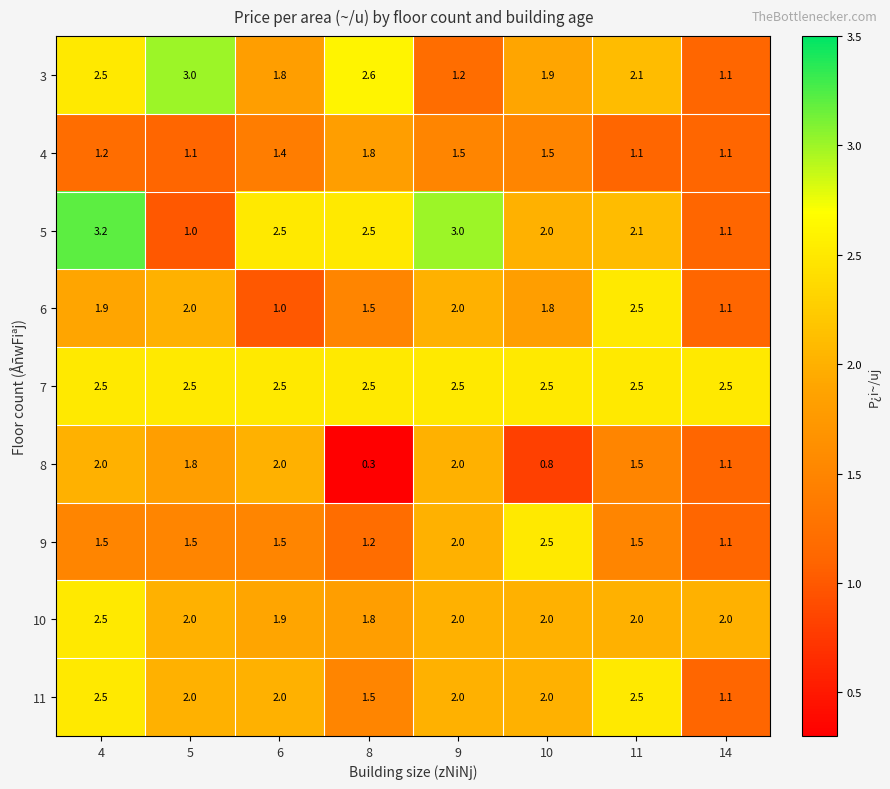

How many data points in 6 are above 1?

7